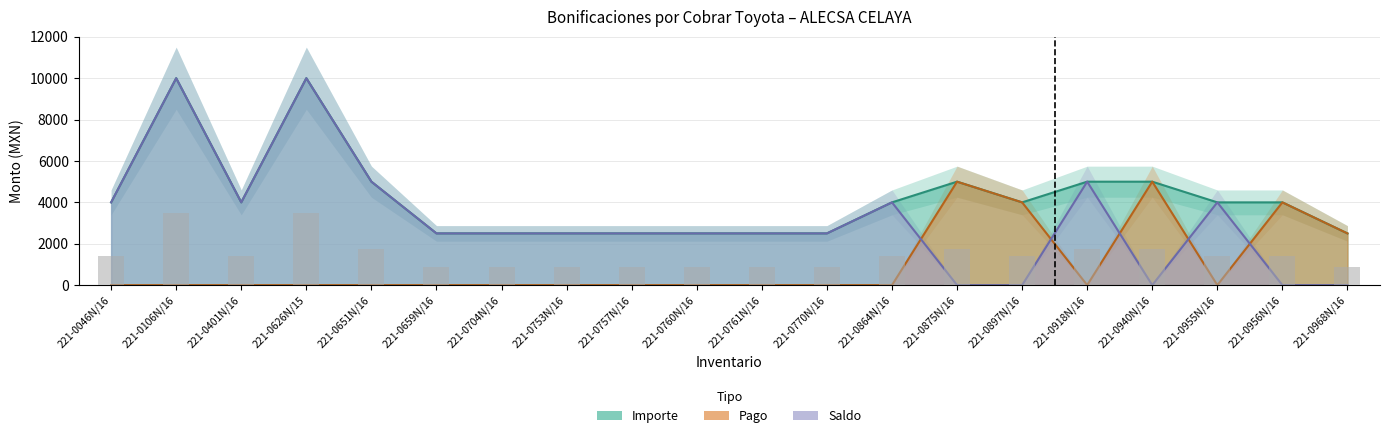

Is the value of Importe at 221-0757N/16 greater than the value of Saldo at 221-0968N/16?

Yes